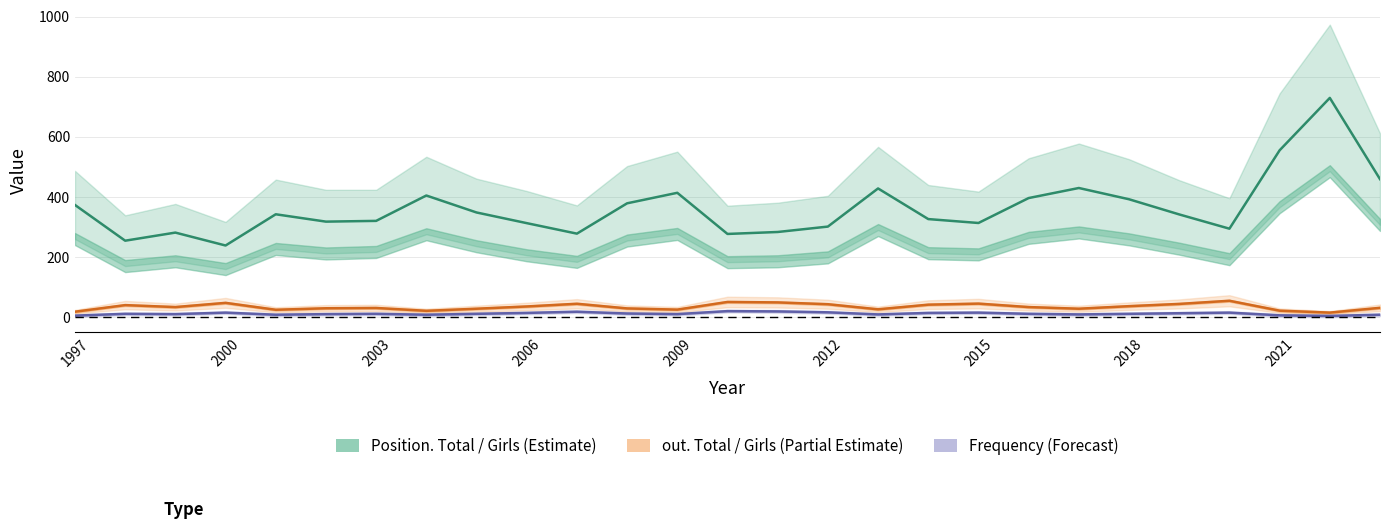

What is the highest value of the Frequency series?

20.0